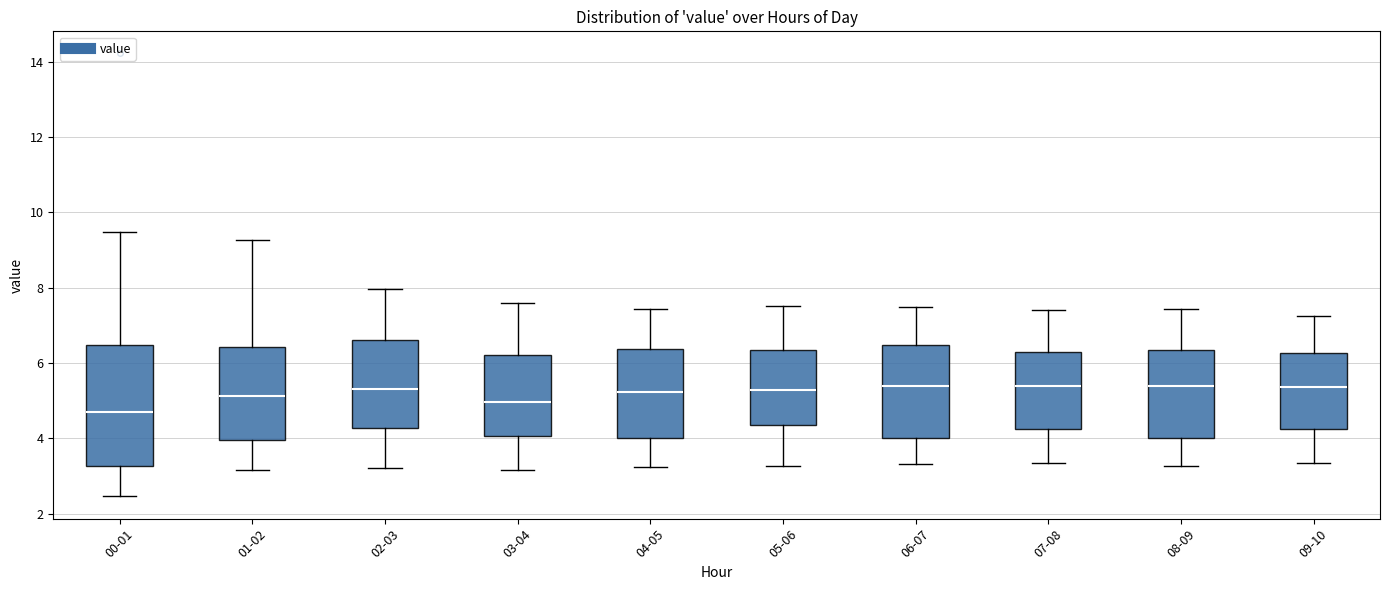

Reading left to right, read every box against the y-axis: the position of its median line, the range the box covers, and the ends of its whiskers. The values are not printed on the chart, so give them approximately, as read against the axis.

00-01: median 4.8, box 3.2 to 6.4, whiskers 2.4 to 9.4
01-02: median 5.2, box 4.0 to 6.4, whiskers 3.2 to 9.2
02-03: median 5.4, box 4.2 to 6.6, whiskers 3.2 to 8.0
03-04: median 5.0, box 4.0 to 6.2, whiskers 3.2 to 7.6
04-05: median 5.2, box 4.0 to 6.4, whiskers 3.2 to 7.4
05-06: median 5.2, box 4.4 to 6.4, whiskers 3.2 to 7.6
06-07: median 5.4, box 4.0 to 6.4, whiskers 3.4 to 7.4
07-08: median 5.4, box 4.2 to 6.4, whiskers 3.4 to 7.4
08-09: median 5.4, box 4.0 to 6.4, whiskers 3.2 to 7.4
09-10: median 5.4, box 4.2 to 6.2, whiskers 3.4 to 7.2